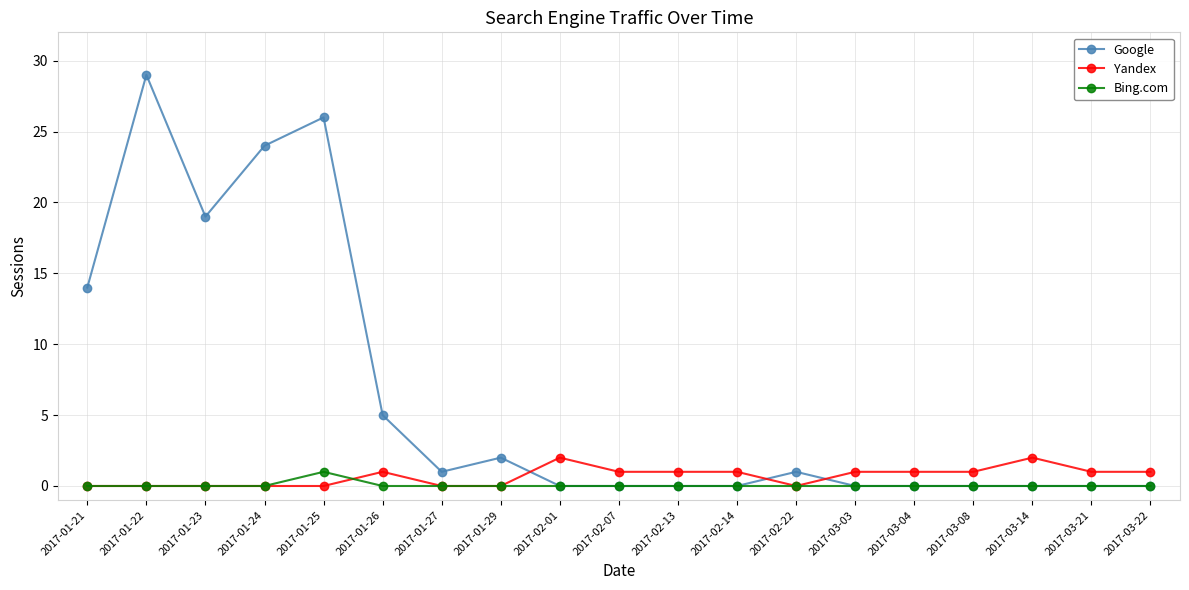

Is it true that Yandex equals 0 at 2017-01-23?

True